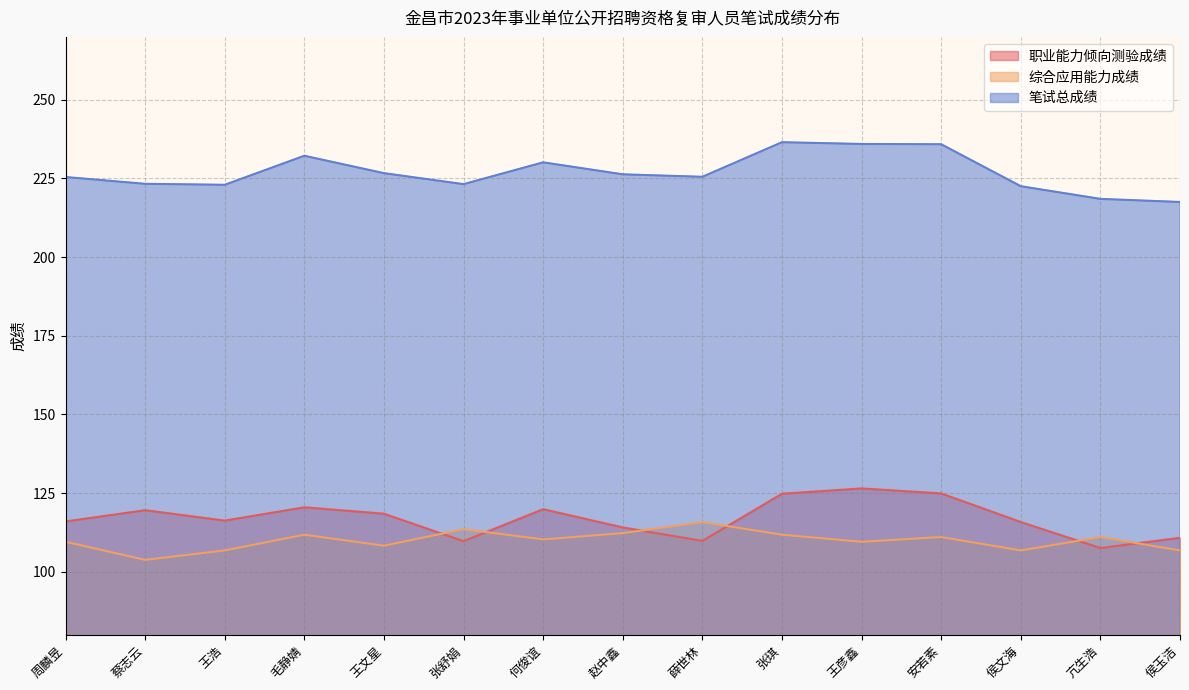

What is the maximum value shown in the chart?

236.5